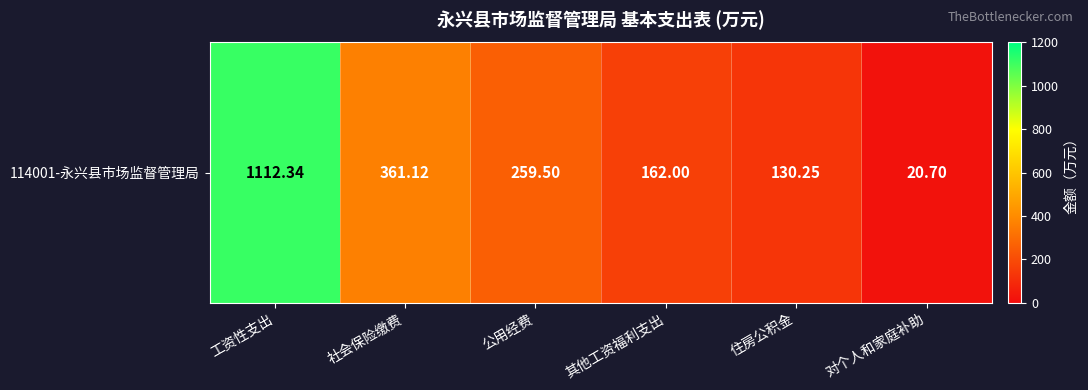

What is the smallest value displayed?

20.7